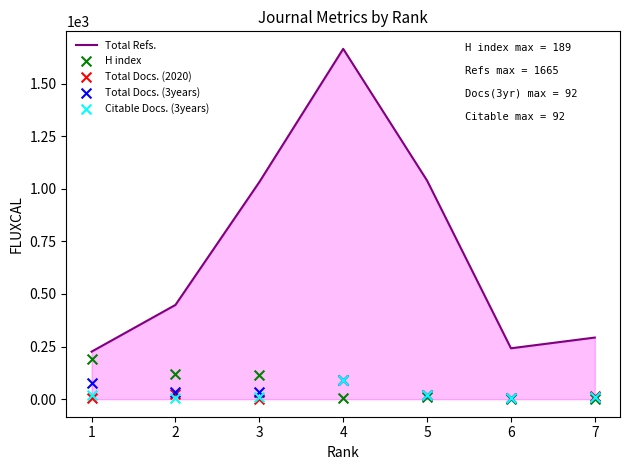

Which series has the largest Y range (max minus min)?

Total Refs.